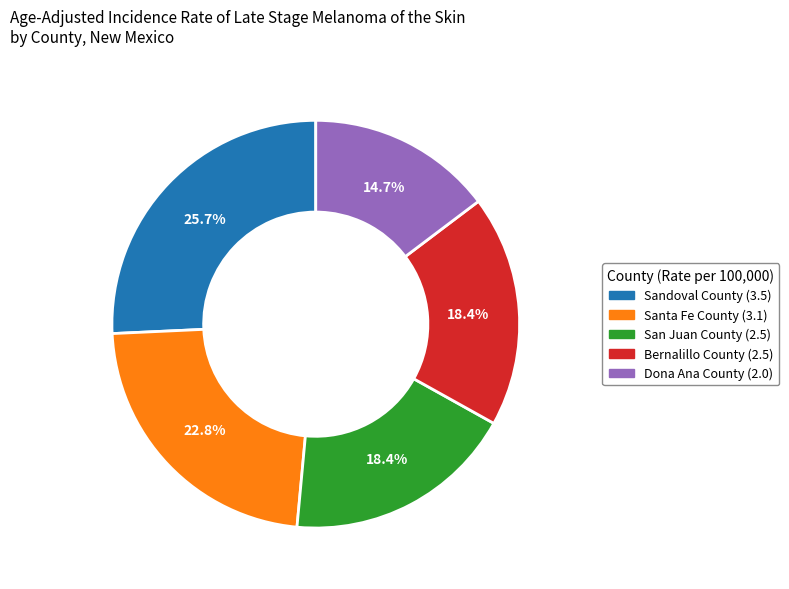

To the nearest percent, what percentage of the pie is Sandoval County?

26%